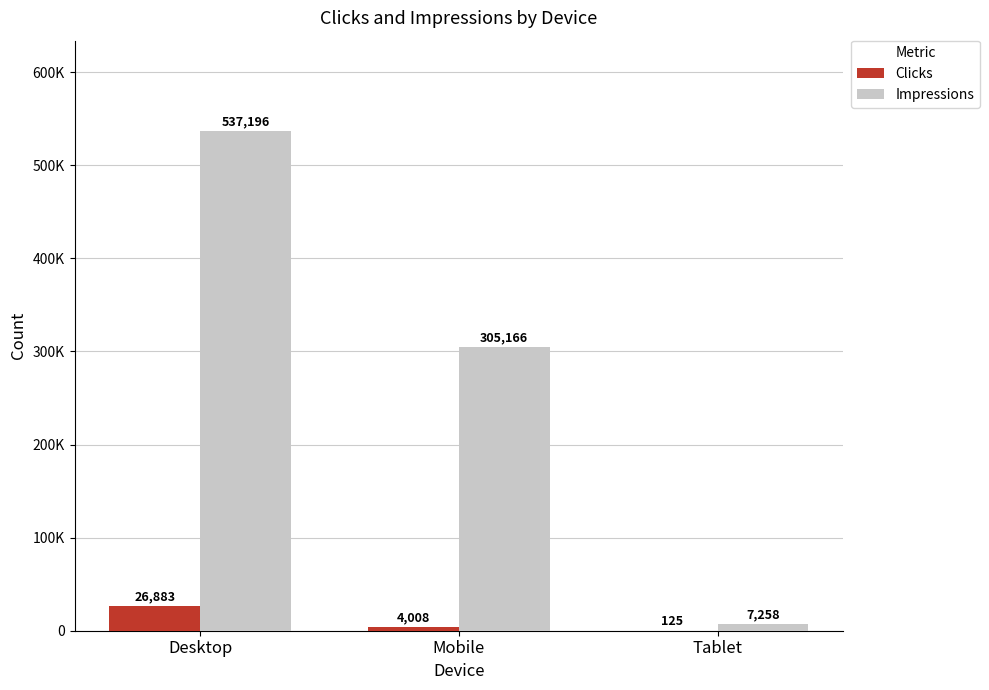

Are the bars grouped side by side (vs. stacked)?

Yes